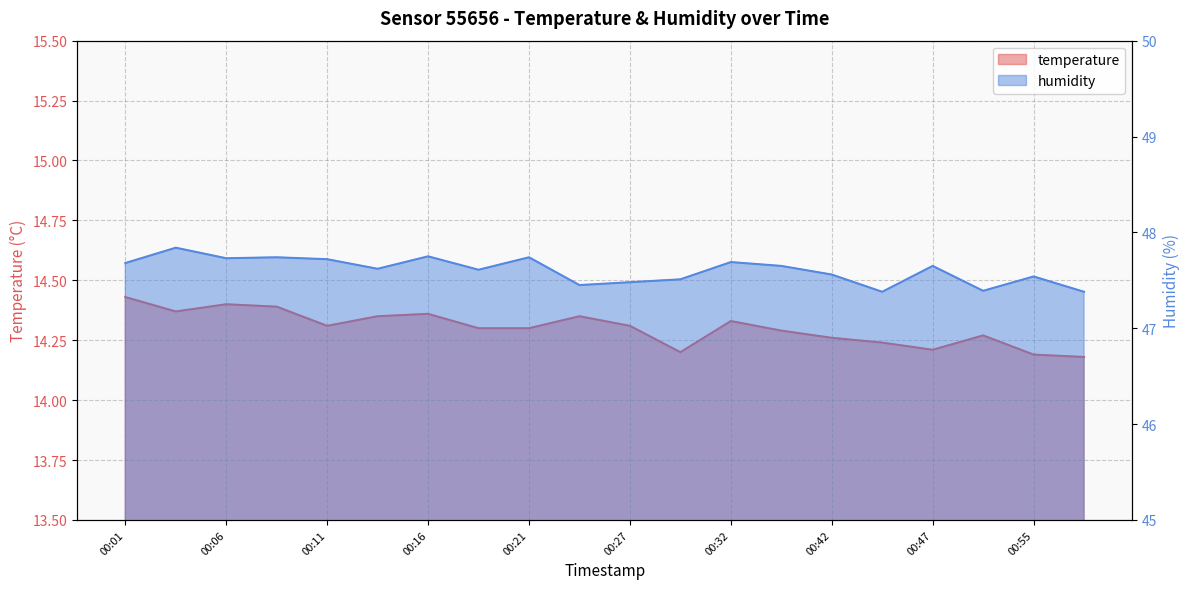

At how many categories does at least one series exceed 41?

20